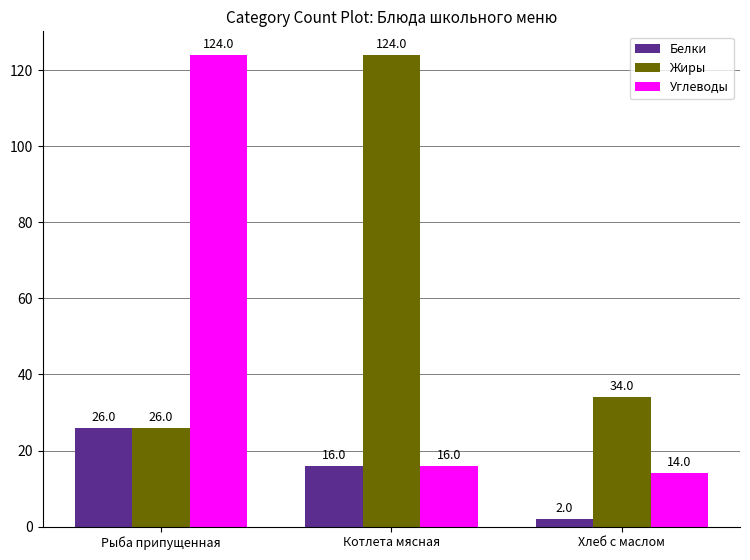

Count the Белки values in the range 2 to 26.

3